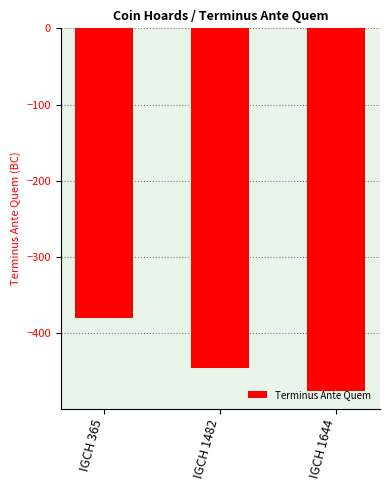

Reading left to right, list all the values displayed in this chart.

-380	-445	-475